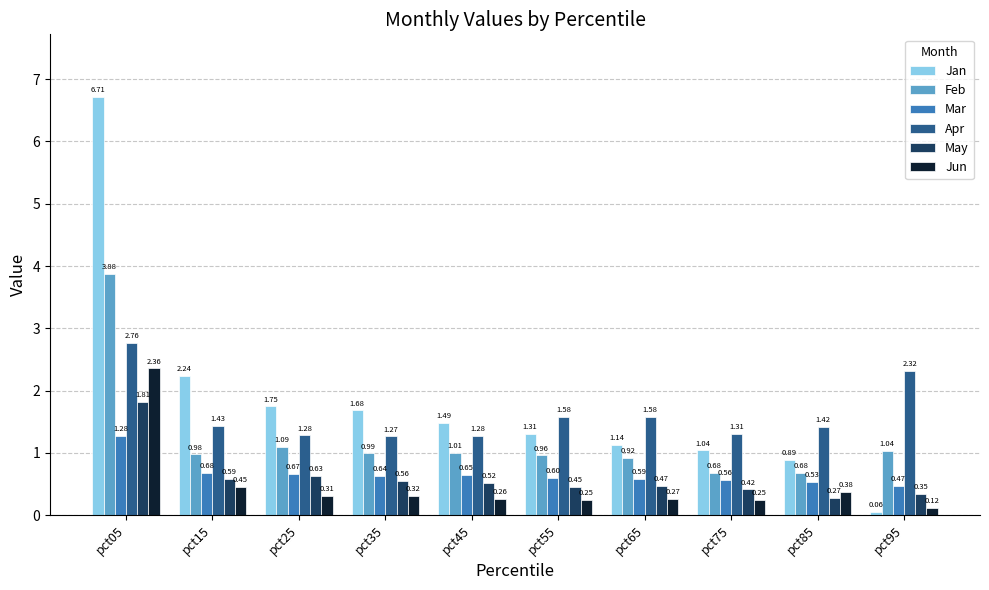

Which series has the largest total across all categories?

Jan